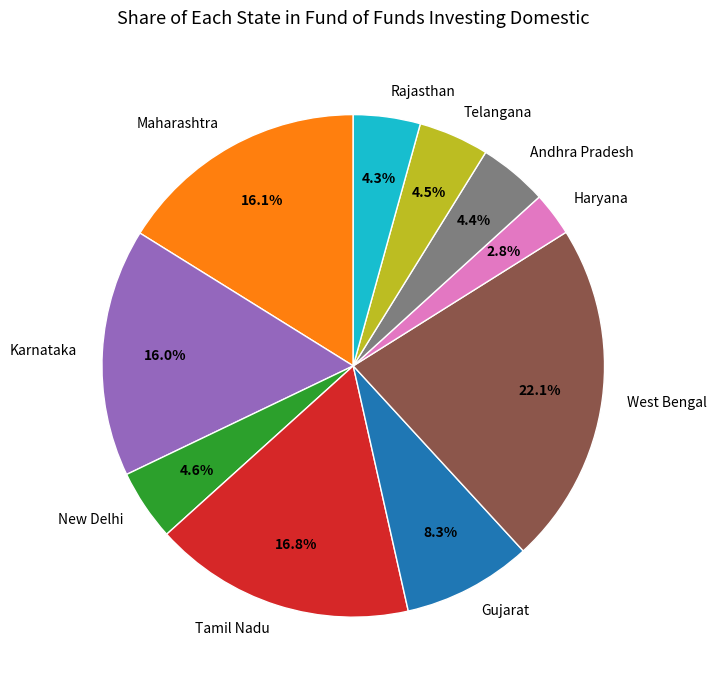

Is it true that West Bengal is 22% of the pie?

True